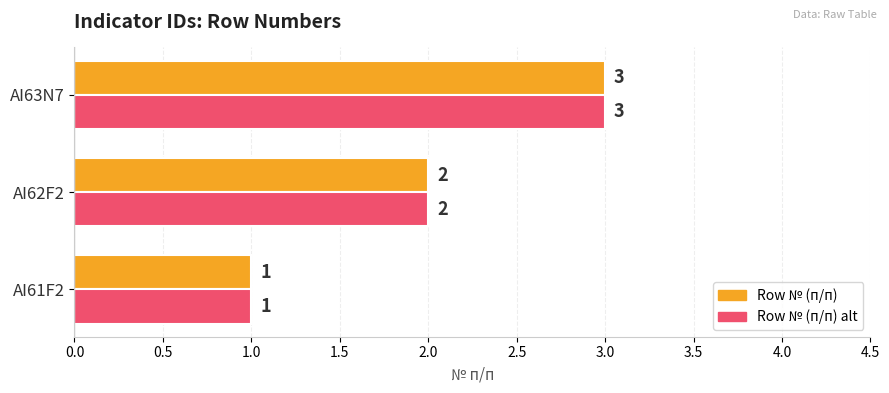

The Row № (п/п) alt series shows 0 at AI61F2. True or false?

False